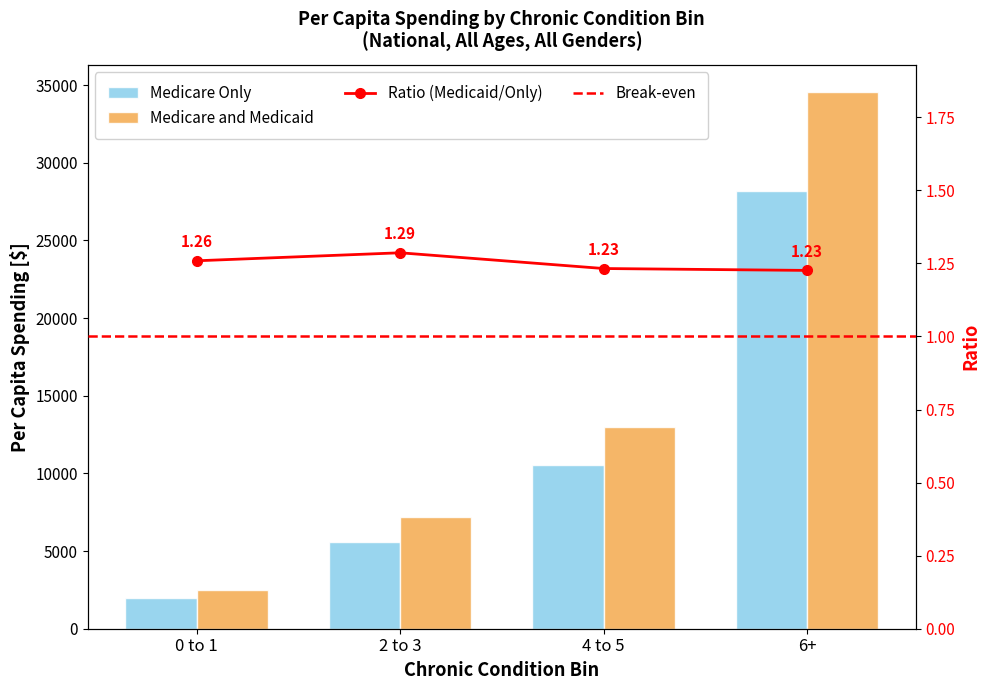

How many bars are there in each group?

2